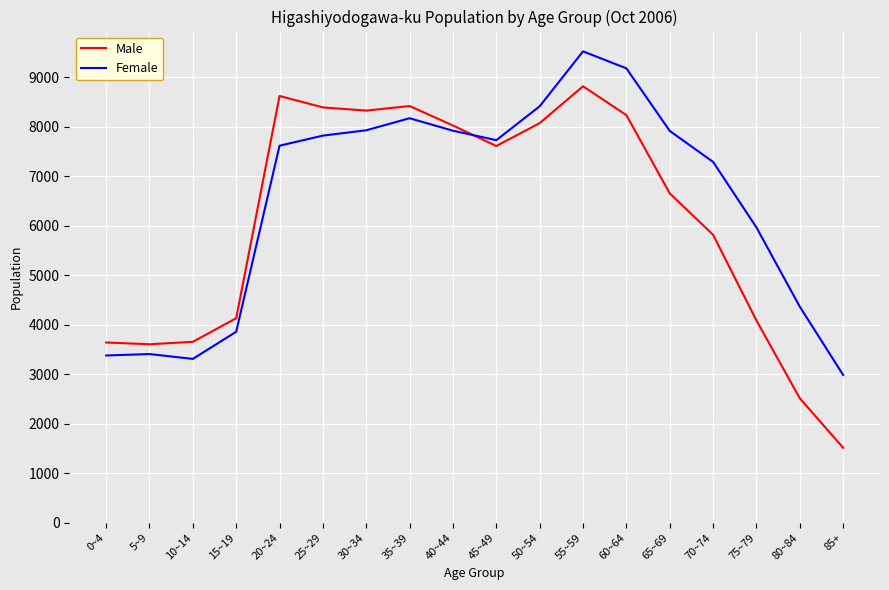

Rank the series by their average value, from lowest to highest.

Male, Female